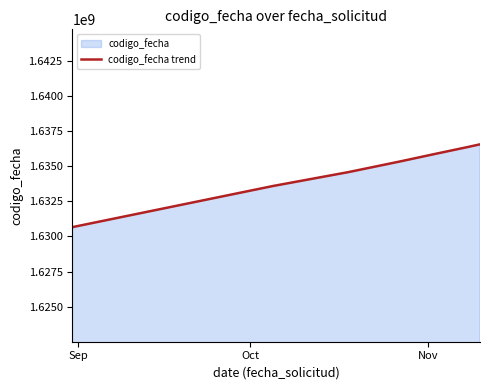

What is the maximum value shown in the chart?

1636553567